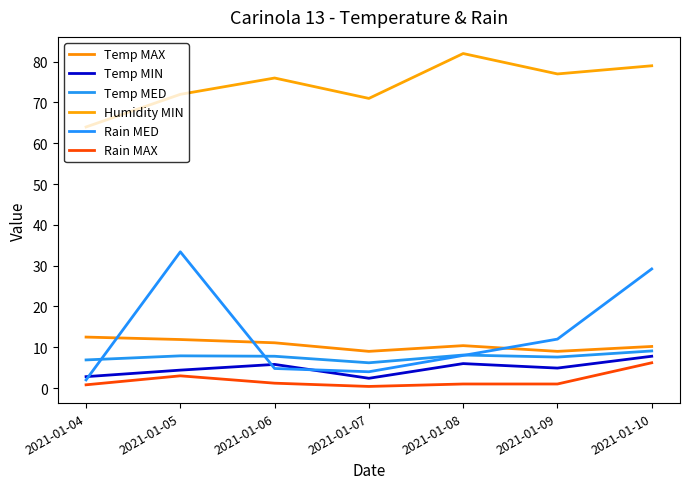

At which category is the sum across all series the highest?

2021-01-10